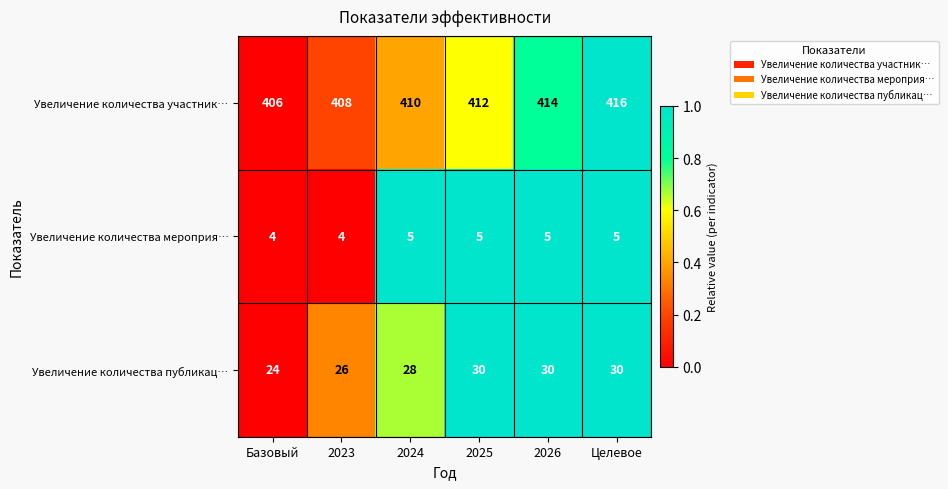

What is the average value of the Увеличение количества мероприя… series?

5